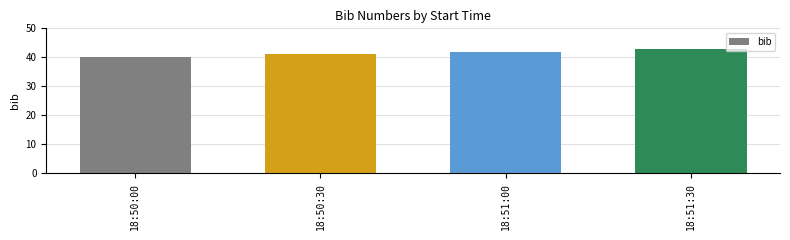

What is the sum of the values at 18:51:00 and 18:50:00?

82